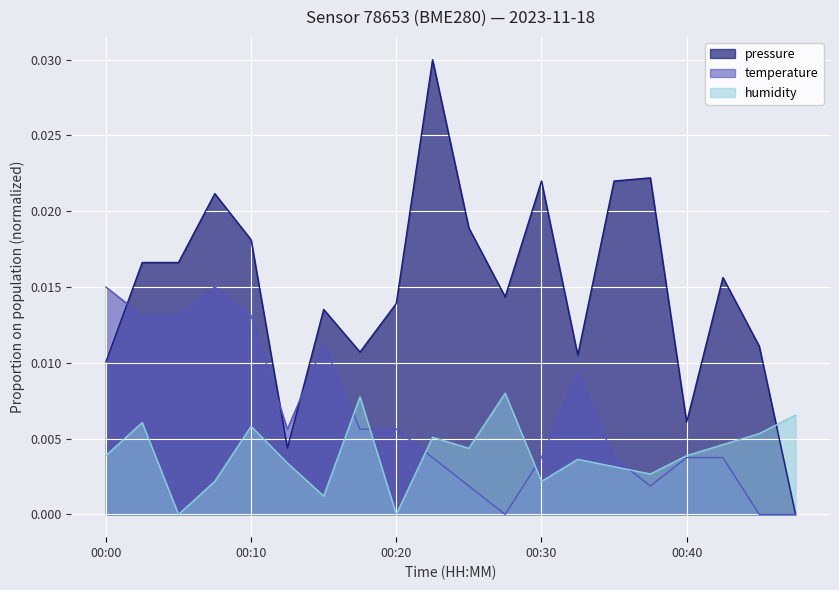

Is the value of pressure at 00:05 greater than the value of humidity at 00:47?

Yes